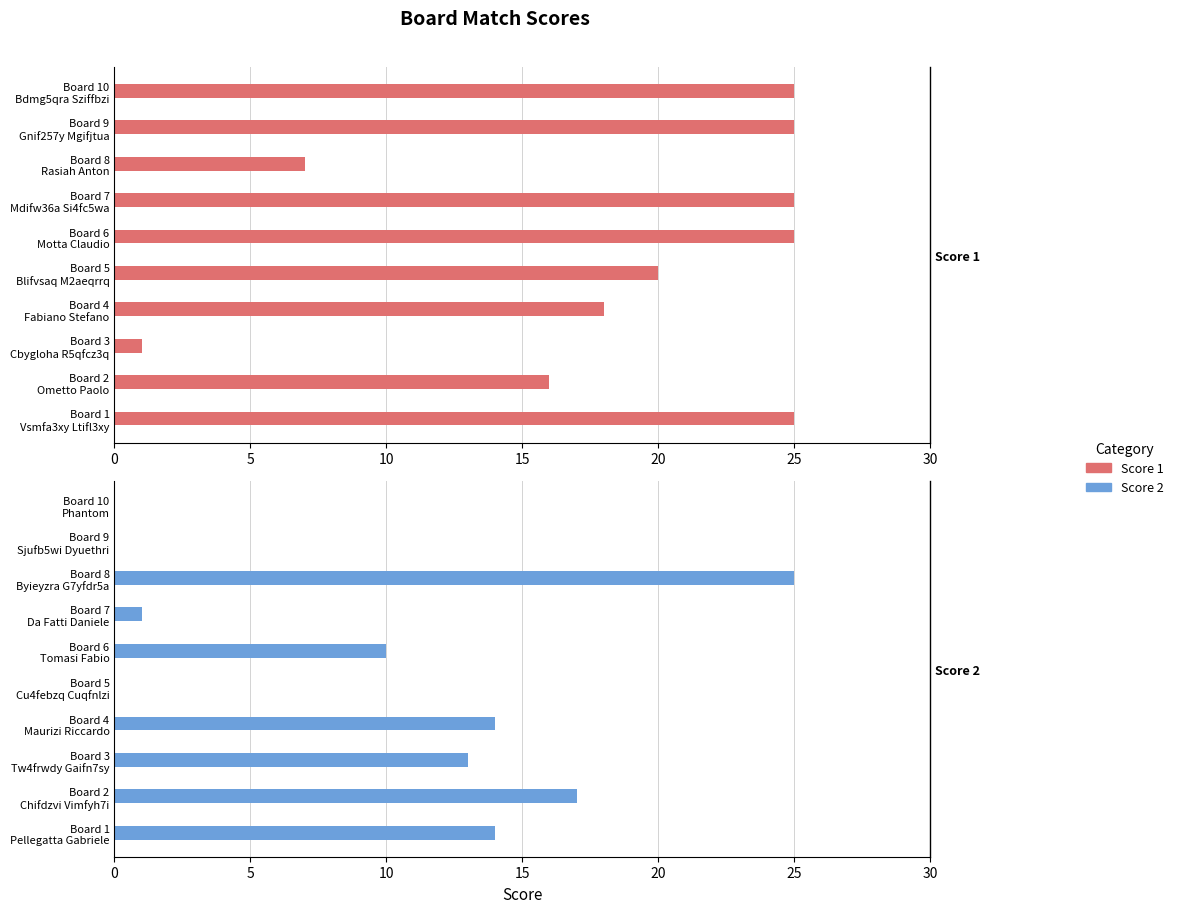

How many bars are there in each group?

2